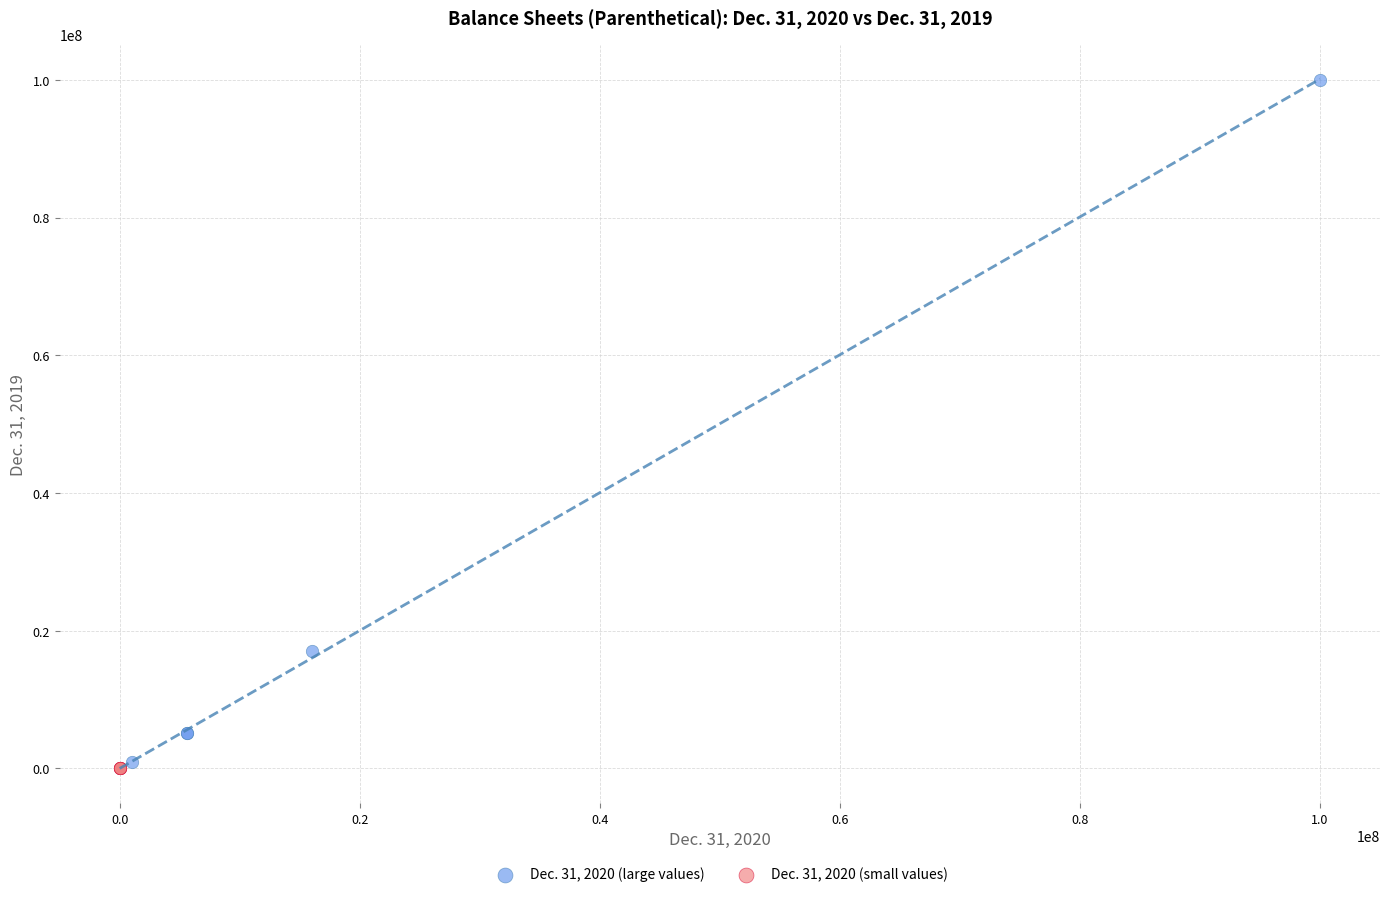

Which series has the widest spread of Y values?

Dec. 31, 2020 (large values)